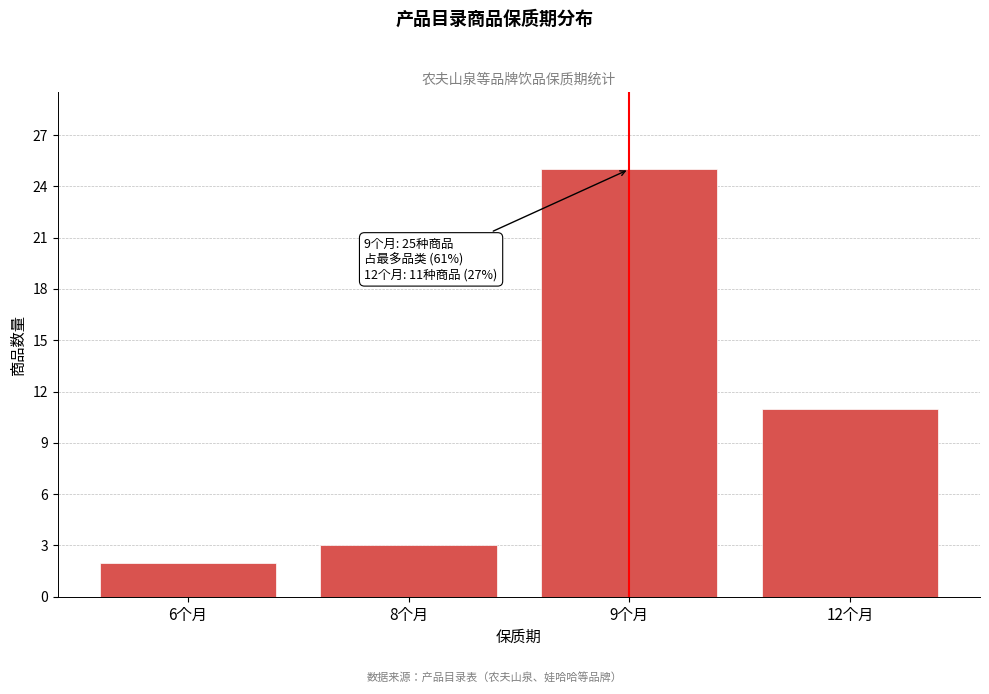

Reading left to right, what are all the values shown in this chart?

2	3	25	11